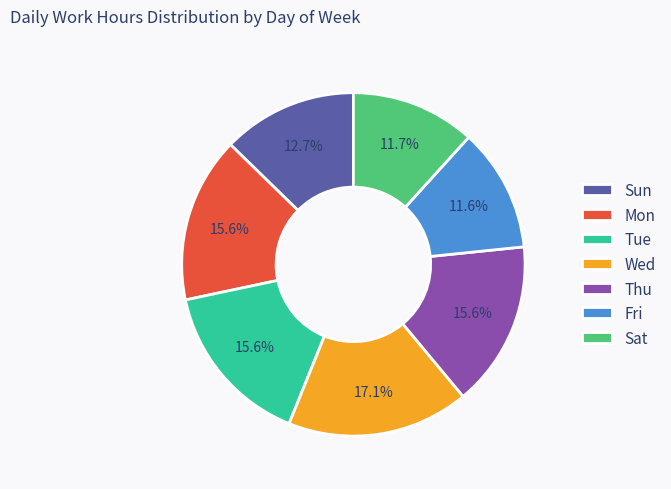

To the nearest percent, what is the difference between the largest and smallest slice percentages?

6%